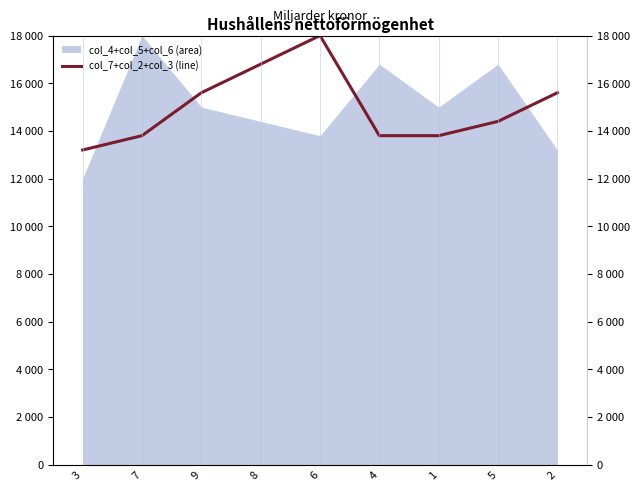

At which label does the data first exceed 14400?

9